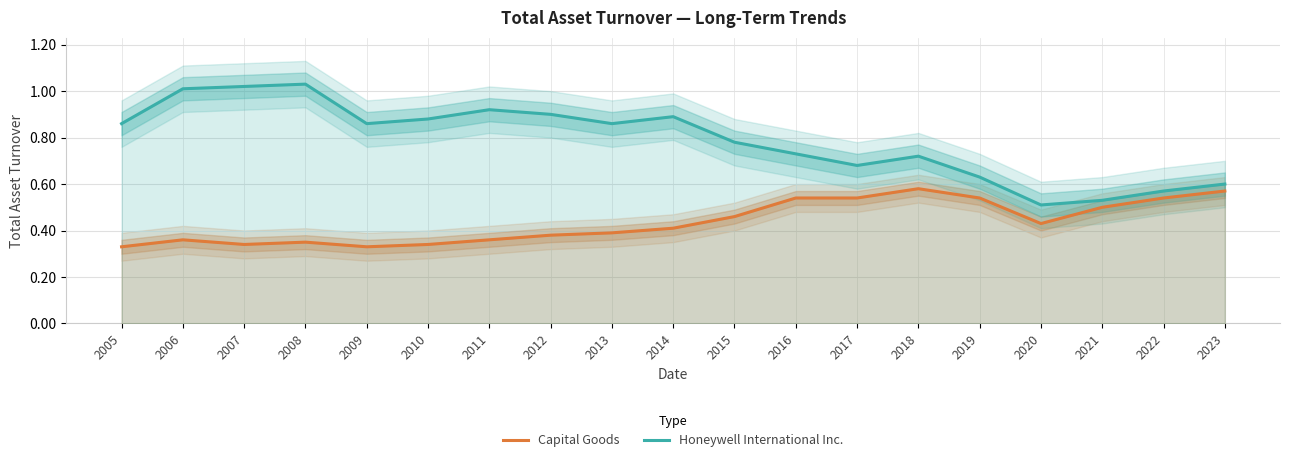

At how many categories does at least one series exceed 0?

19